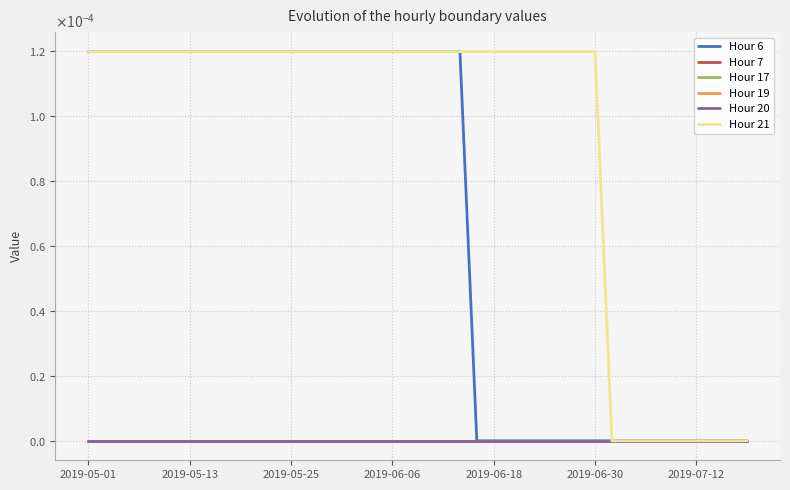

Where is Hour 20 nearest to the value 0?

2019-05-01